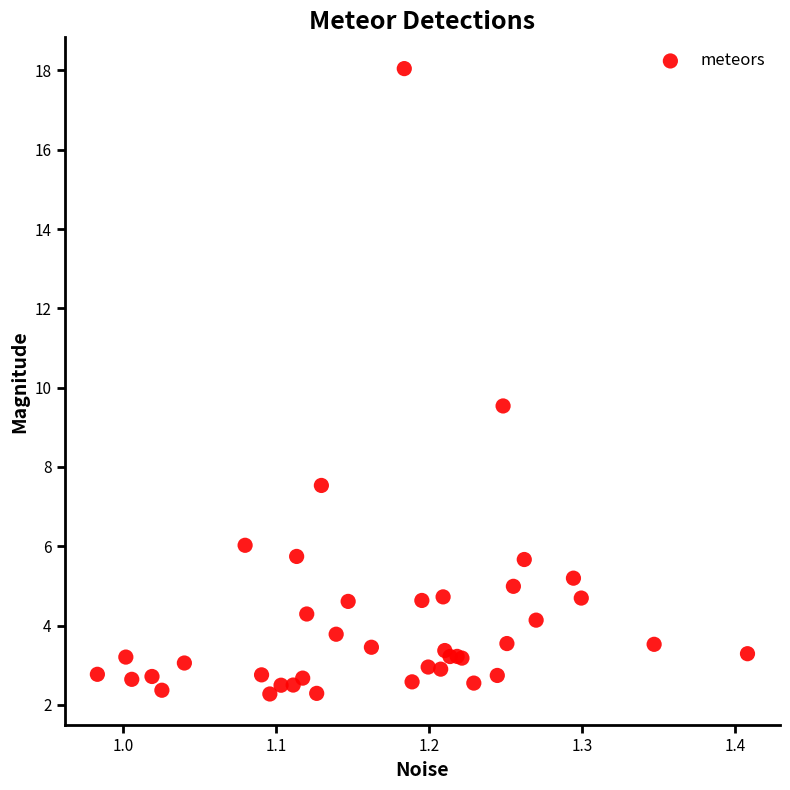

What Y value in the scatter plot is closest to 10?

9.5